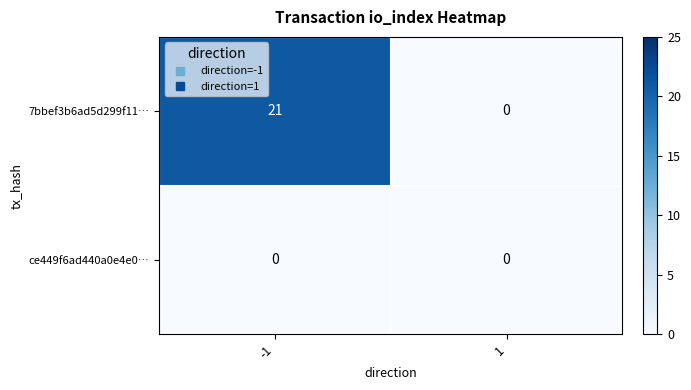

Which series has the largest total across all categories?

7bbef3b6ad5d299f11…